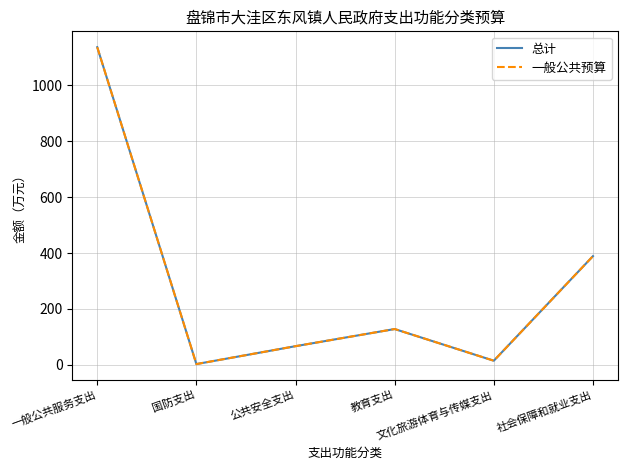

At which category does 一般公共预算 reach its first local valley?

国防支出